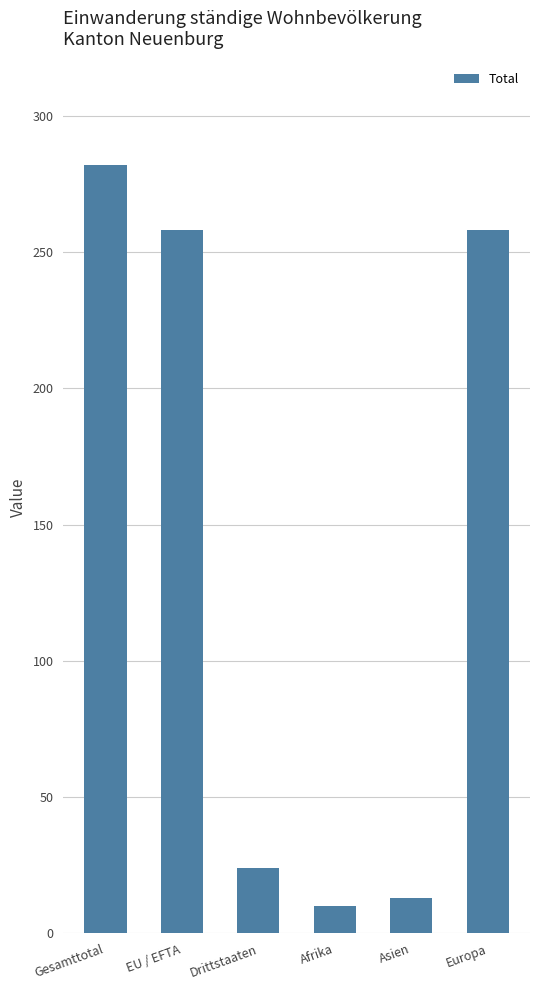

What is the smallest value displayed?

10